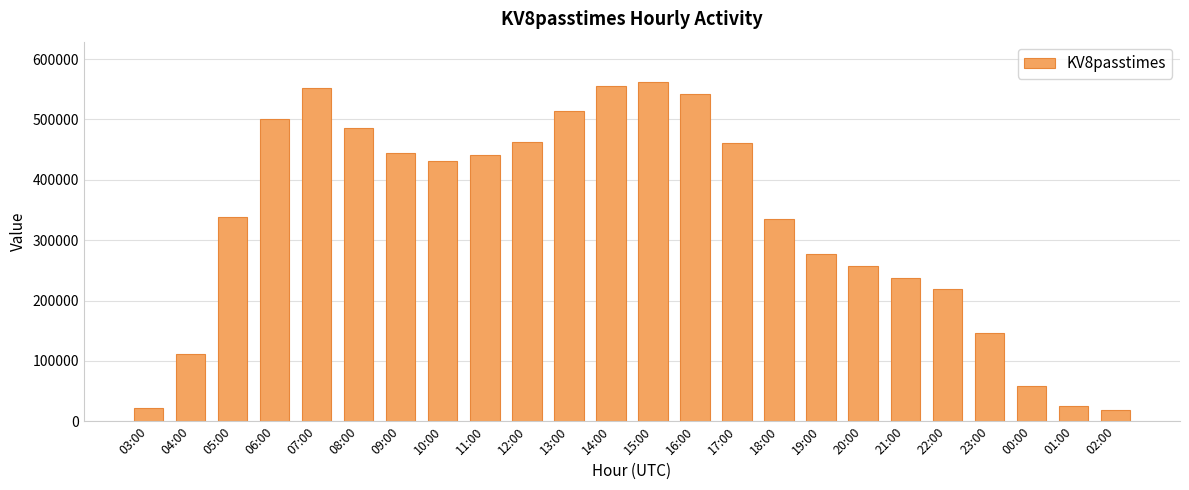

What is the label of the 14th bar from the right?

13:00